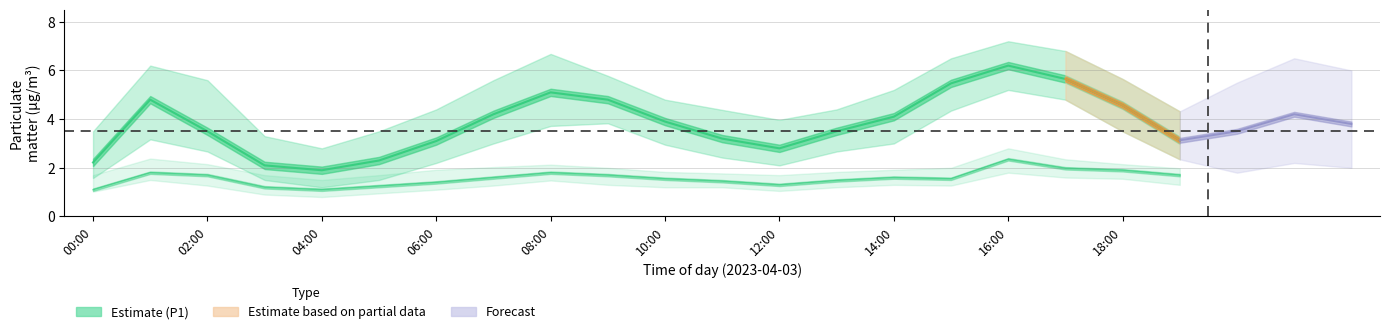

Read the P2_lo value at 07:00.

1.3